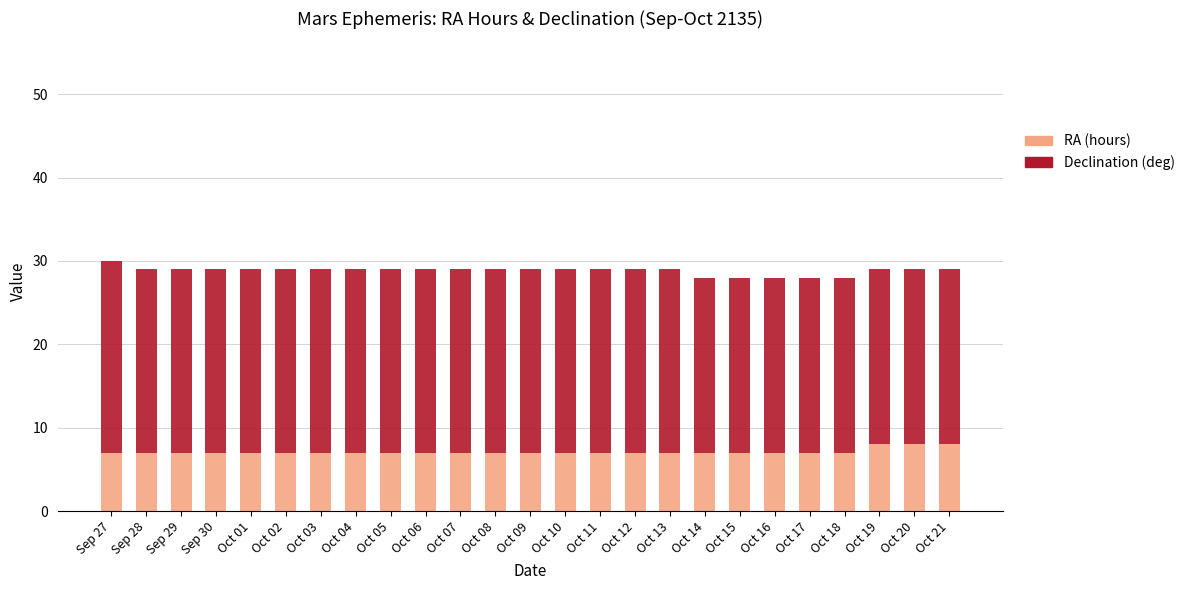

What value does the RA (hours) series have at Oct 20?

8